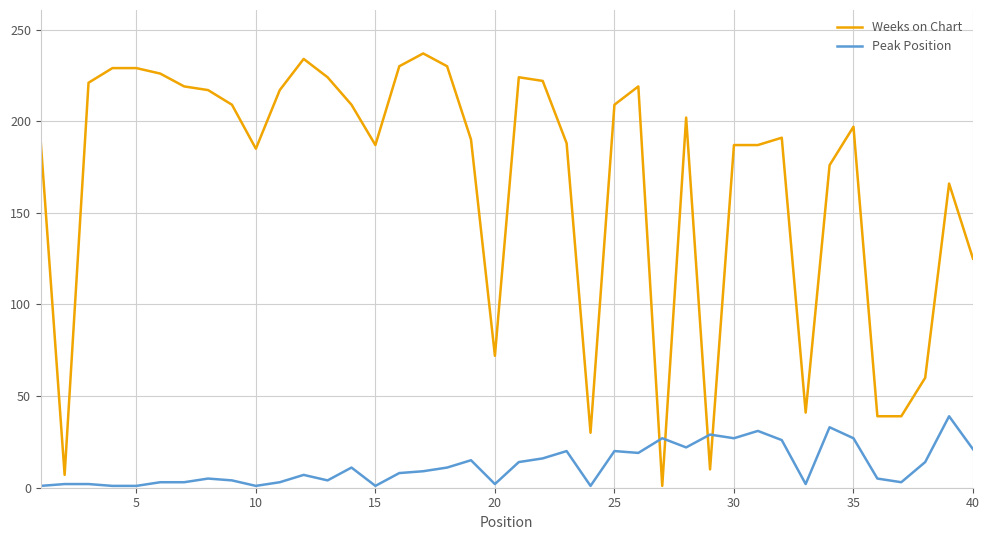

List the series in order of their peak value, highest first.

Weeks on Chart, Peak Position